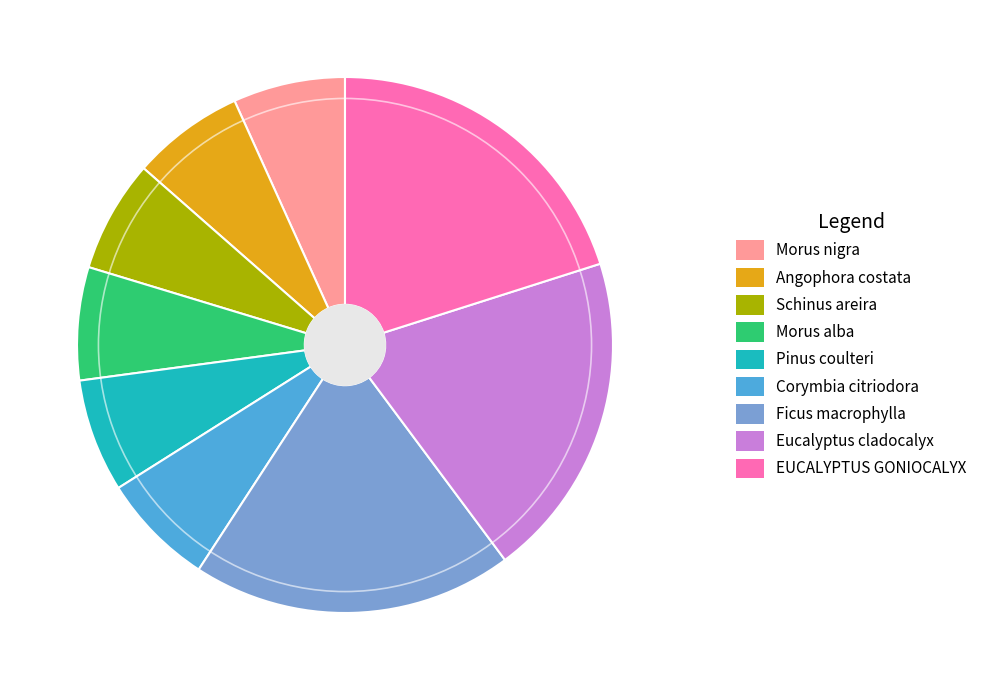

What is the ratio of the value at Pinus coulteri to the value at Schinus areira?

1.0